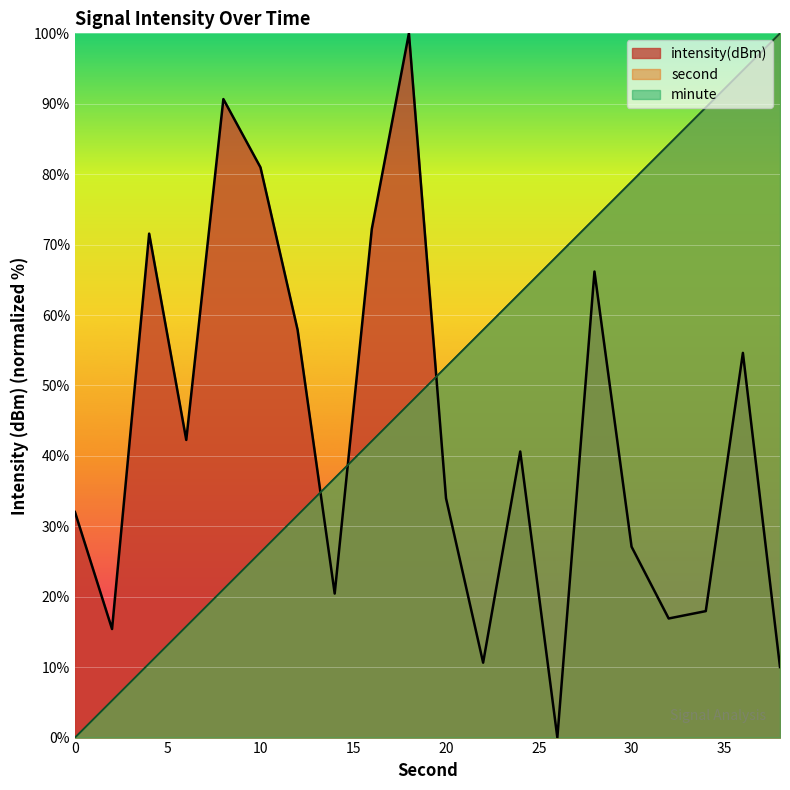

Between 38 and 28, which is larger?

28